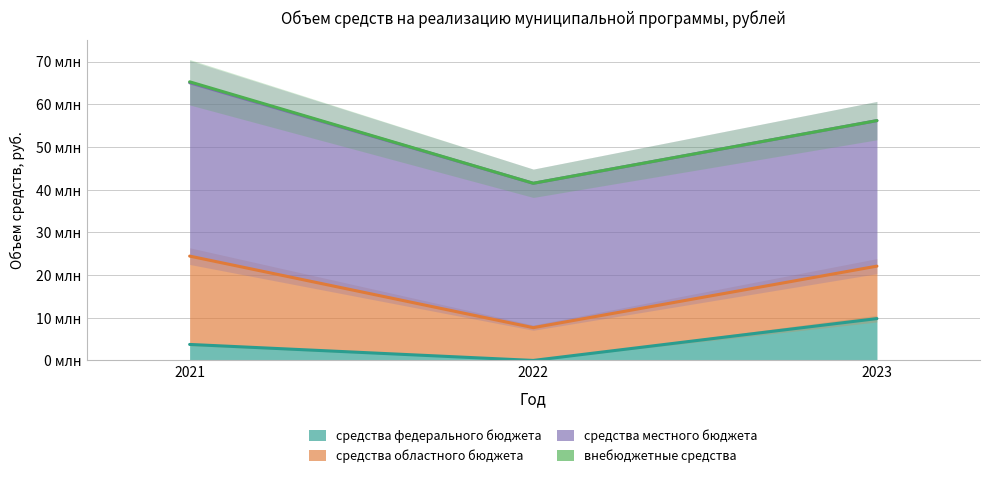

What is the value of the средства областного бюджета point at the 2nd from the left?

7677453.0